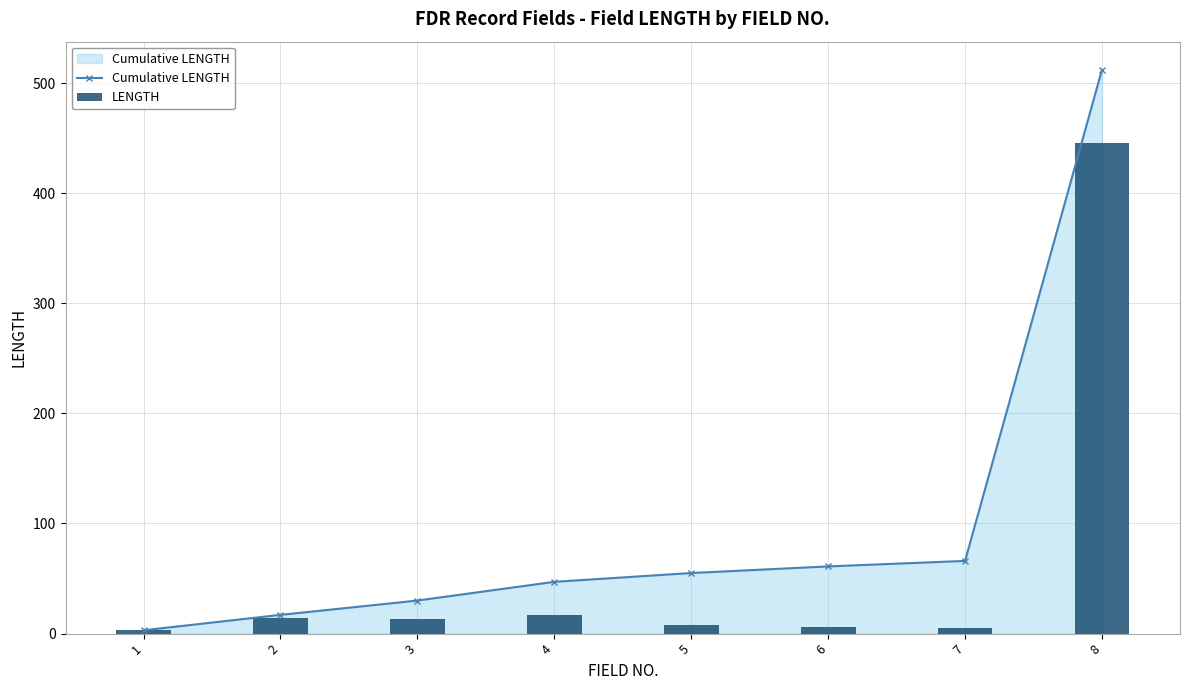

Which category has the lowest value in the LENGTH series?

1